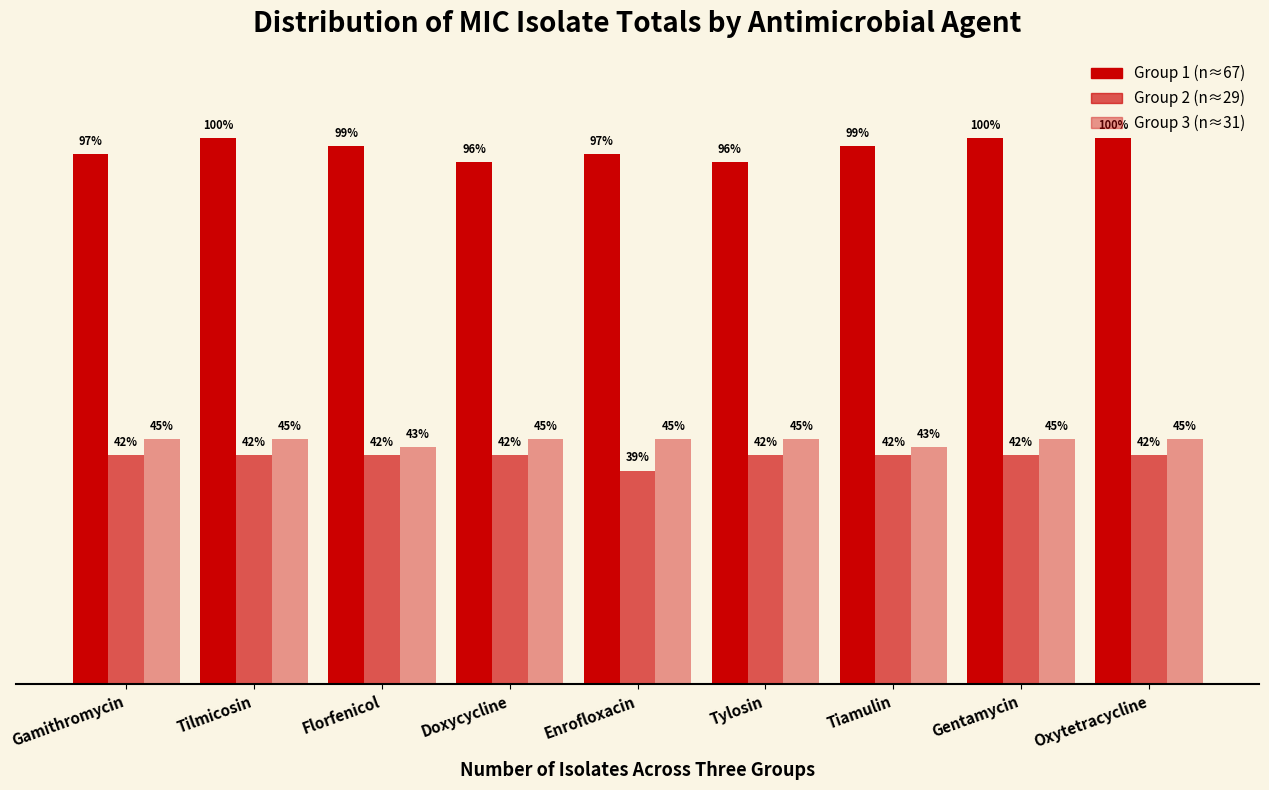

Are the bars grouped side by side (vs. stacked)?

Yes